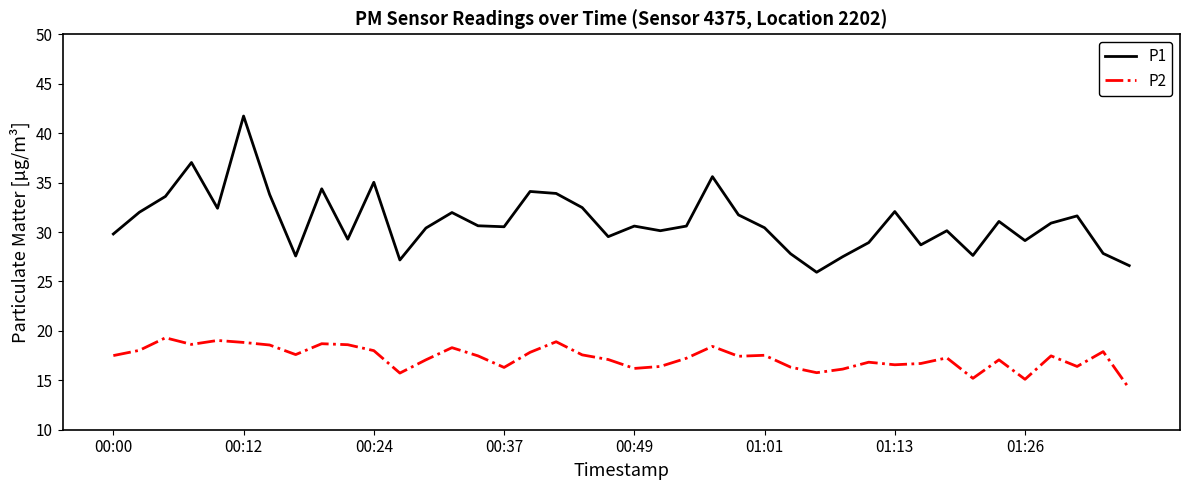

At how many categories does at least one series exceed 14?

40